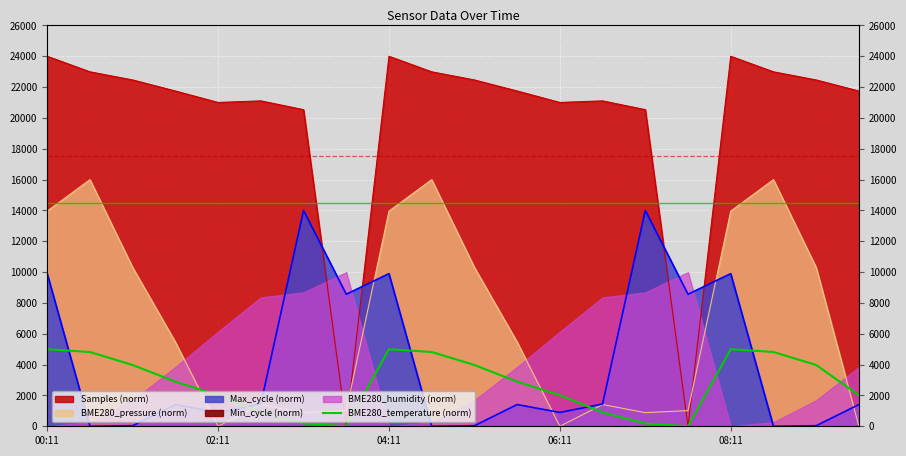

The chart shows a value of 62.1 at 6. True or false?

False